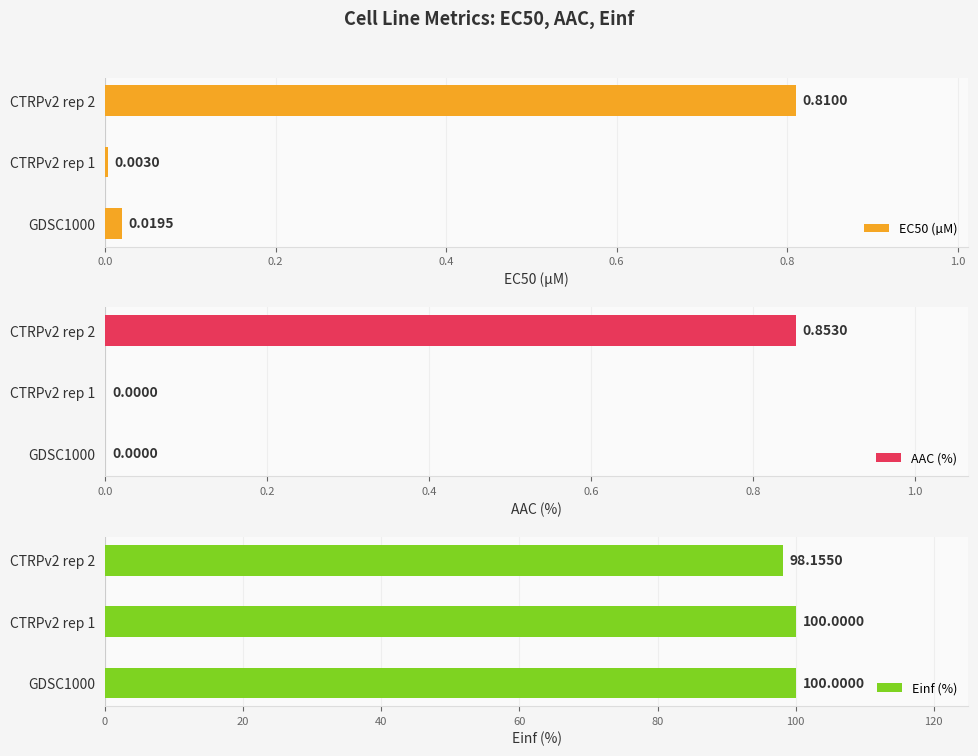

What is the sum of all Einf (%) values?

298.2